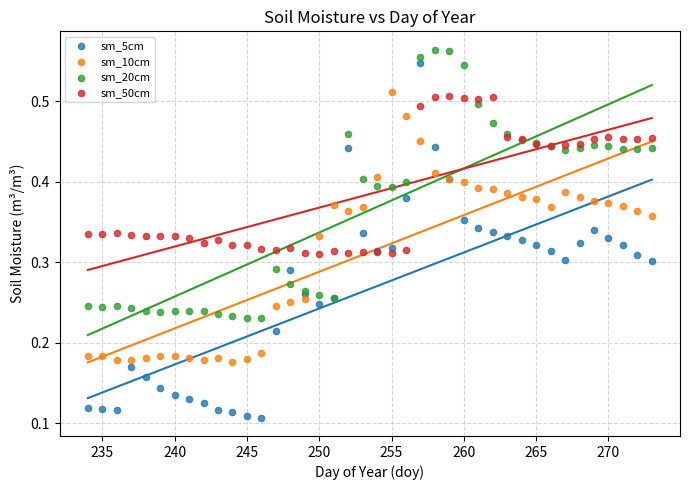

What are all the series names shown in the legend?

sm_5cm, sm_10cm, sm_20cm, sm_50cm